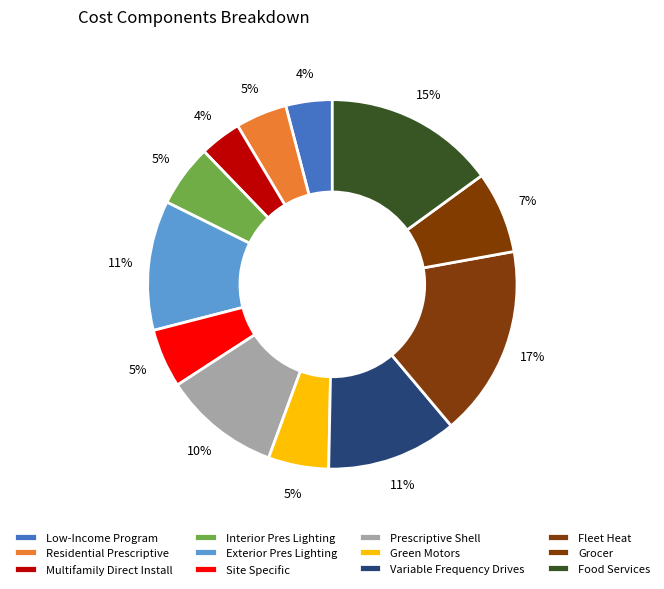

Between Residential Prescriptive and Variable Frequency Drives, which is larger?

Variable Frequency Drives